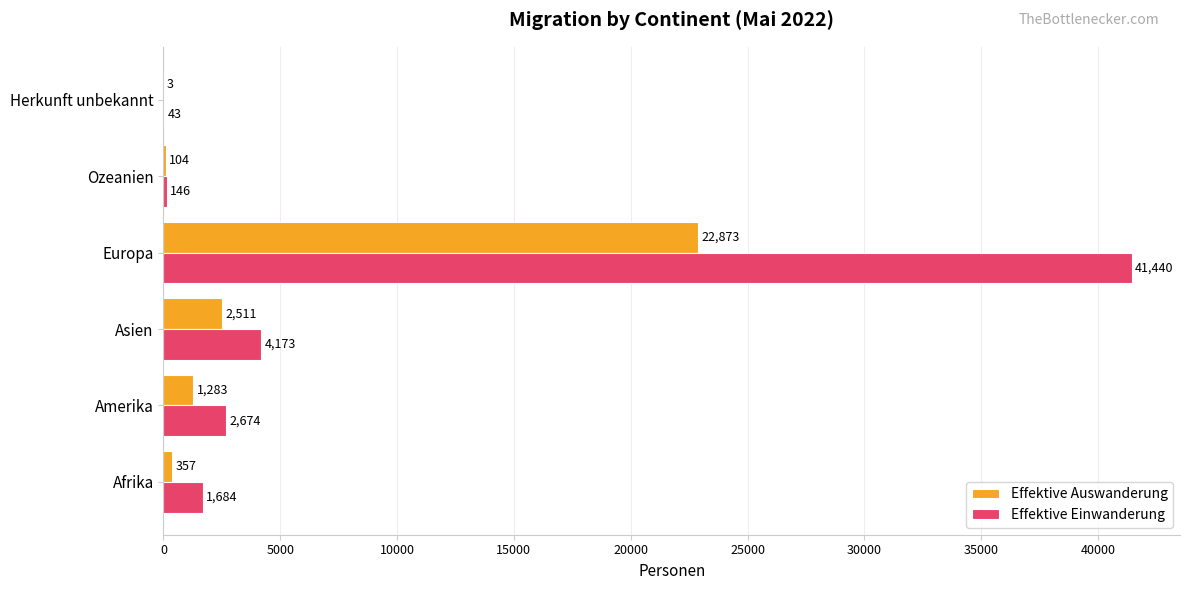

Is the value of Effektive Auswanderung at Amerika greater than the value of Effektive Einwanderung at Amerika?

No